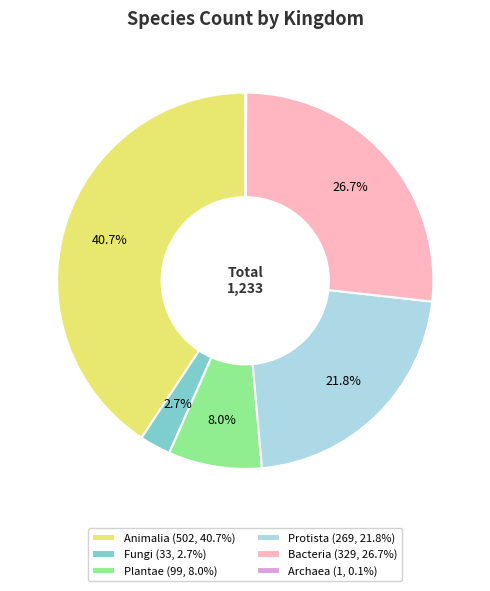

Is there any slice that represents more than half of the pie?

No